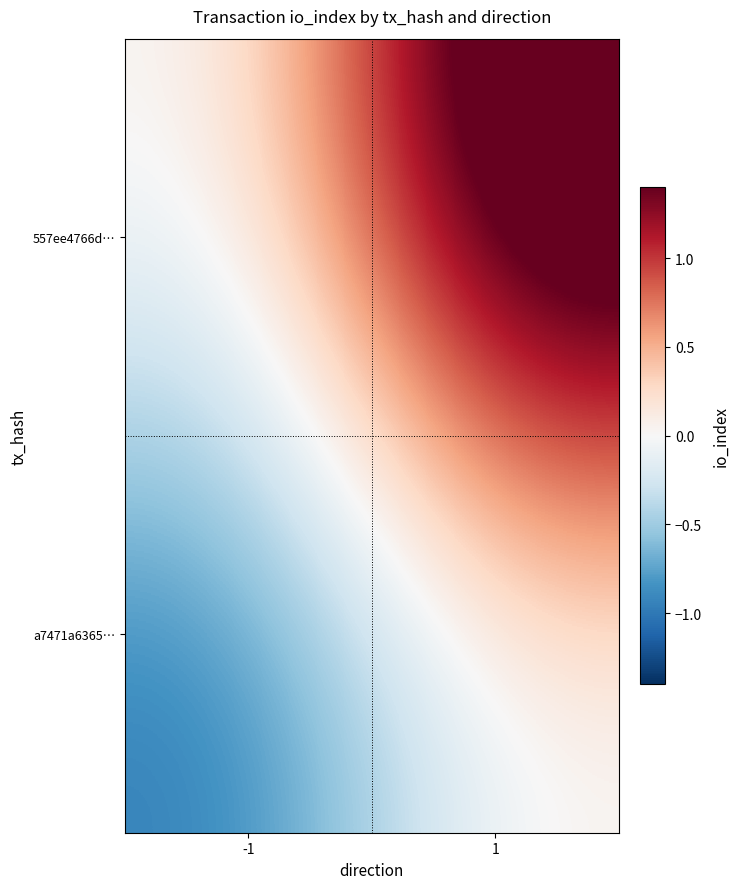

Reading right to left, transcribe all the data shown in this chart.

557ee4766d…: 1=2	-1=0
a7471a6365…: 1=0	-1=-1